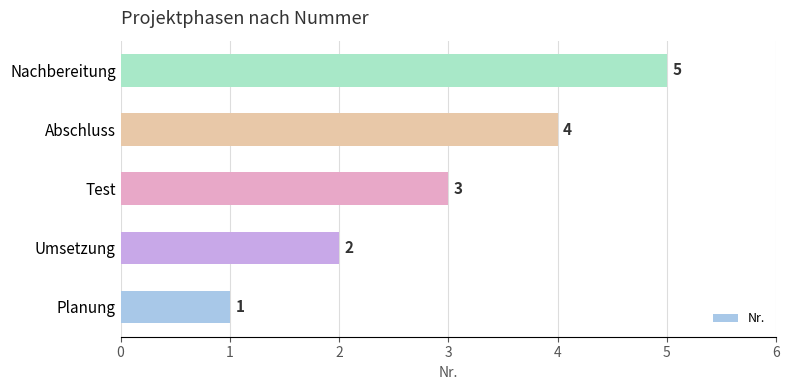

What is the difference between the values at Umsetzung and Nachbereitung?

3